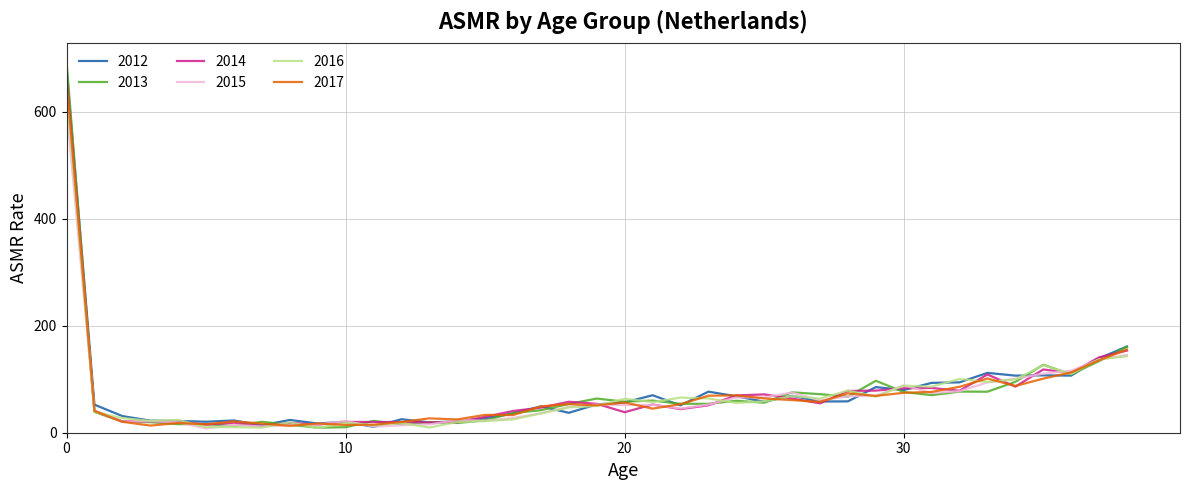

What is the maximum value shown in the chart?

694.3